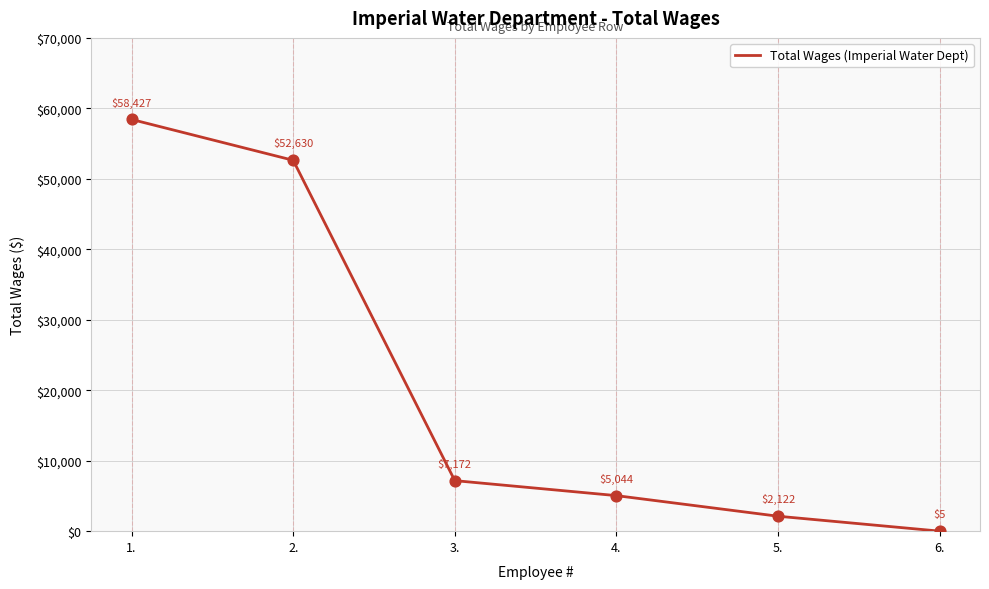

What is the ratio of the value at 1. to the value at 2.?

1.1